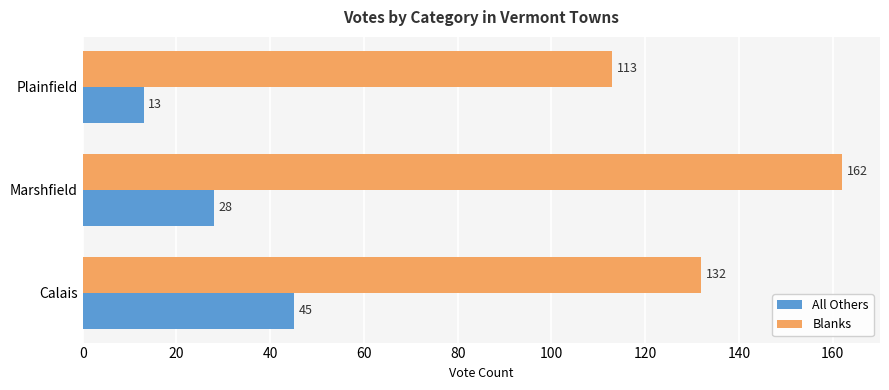

How many categories are shown in the chart?

3